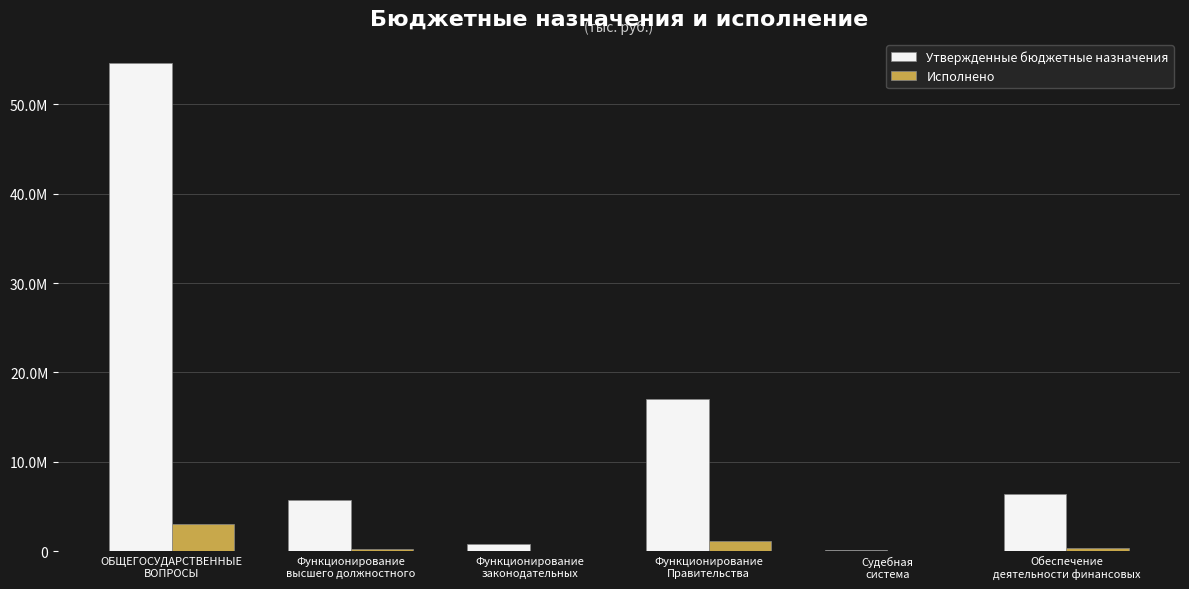

Which category has the lowest value in the Утвержденные бюджетные назначения series?

Судебная
система